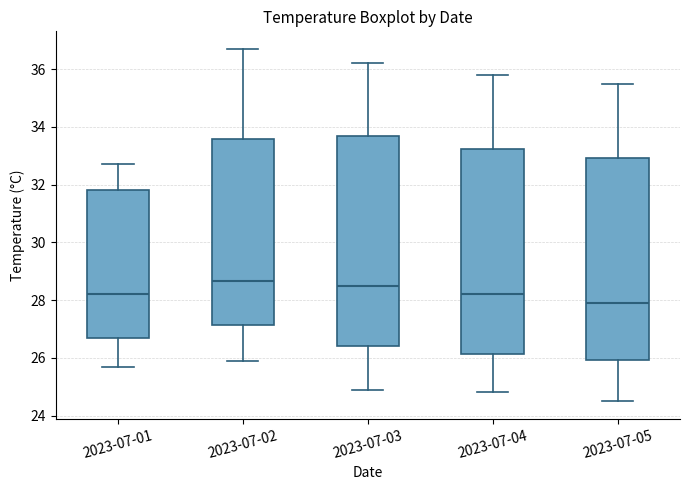

Which box is the tallest, from its lower edge to its upper edge?

2023-07-03